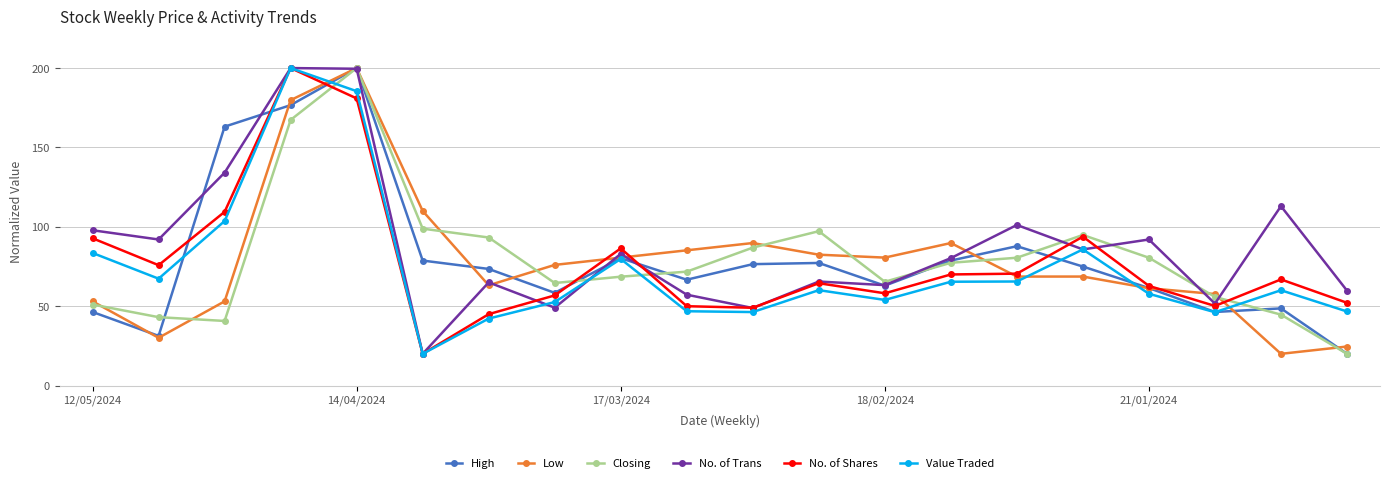

What is the maximum value for No. of Shares?

200.0